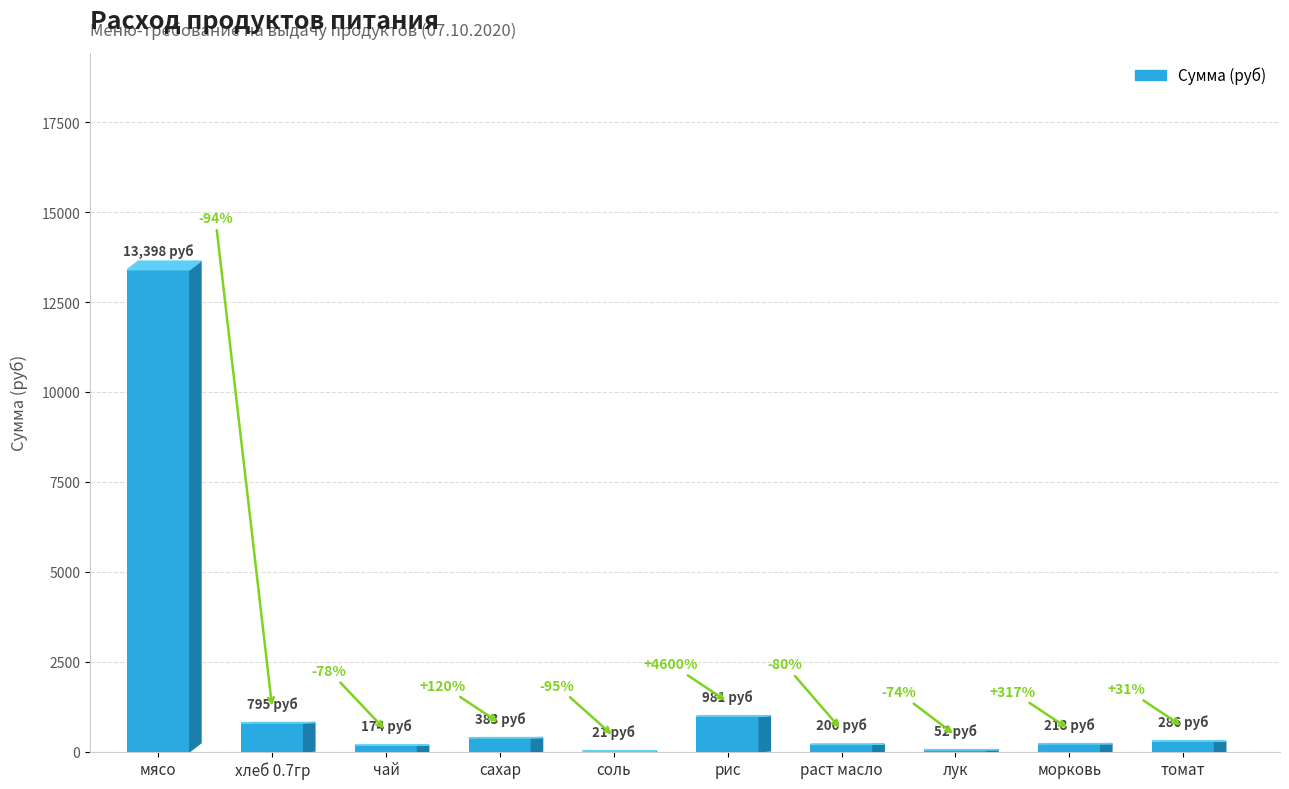

Which category has the highest value across all series?

мясо